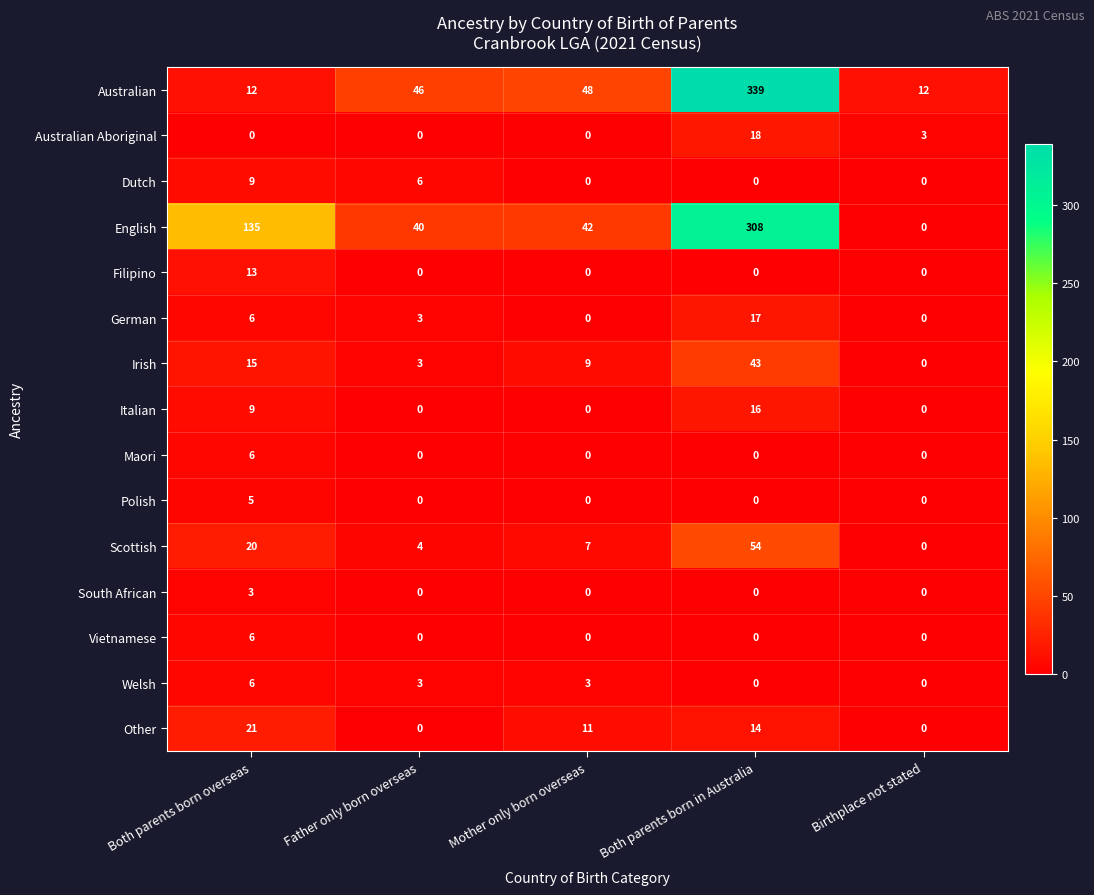

Is it true that German equals 0 at Mother only born overseas?

True